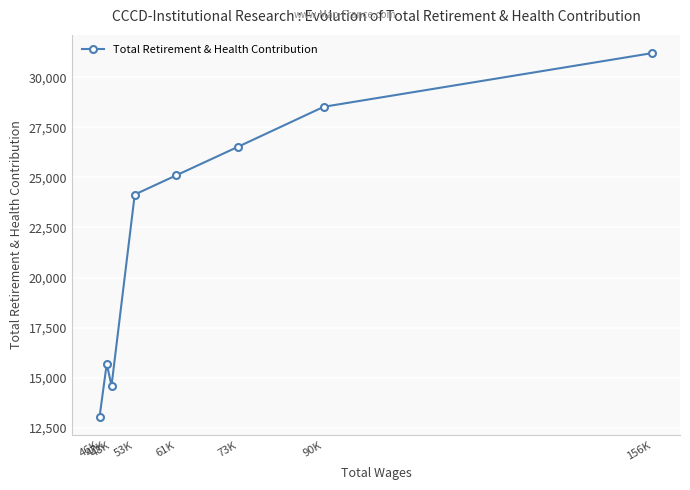

How many interior local peaks (higher than both neighbors) does the data have?

1